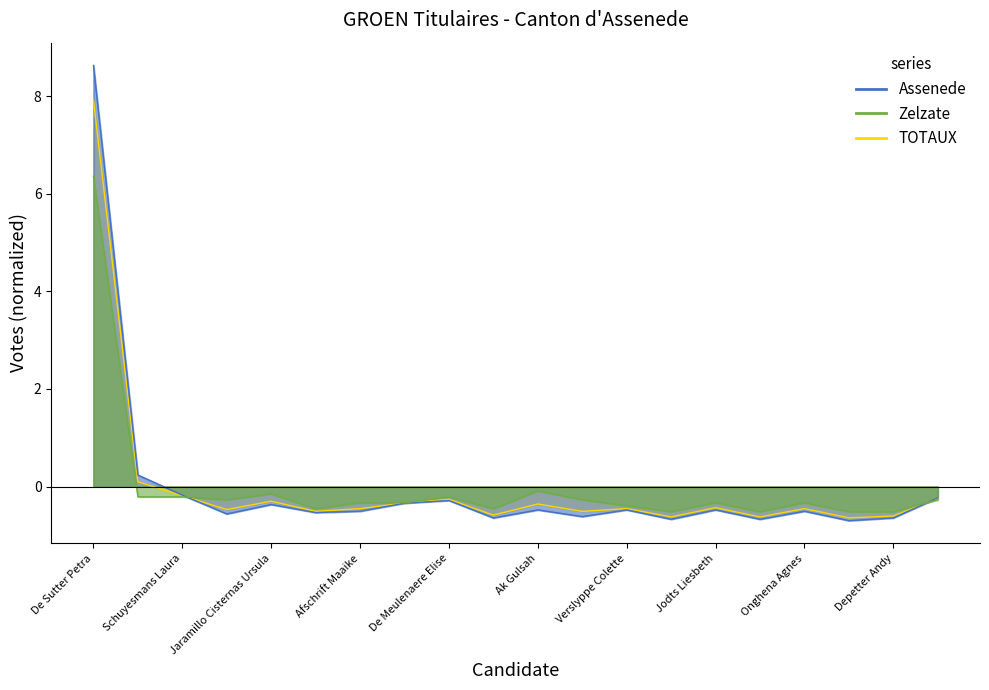

What position from the left is Depetter Andy?

19